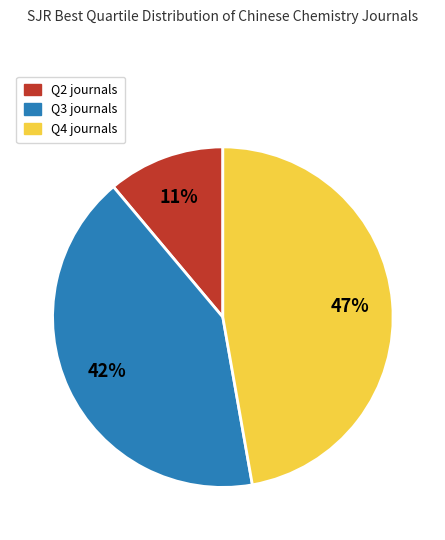

How many slices are in this pie chart?

3